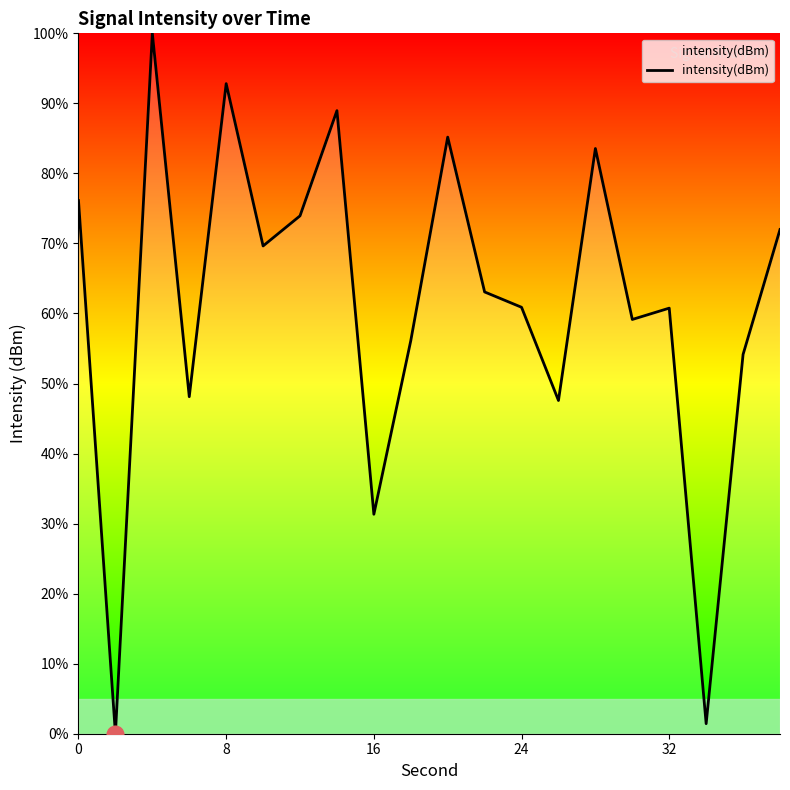

How many lines are shown in the chart?

1